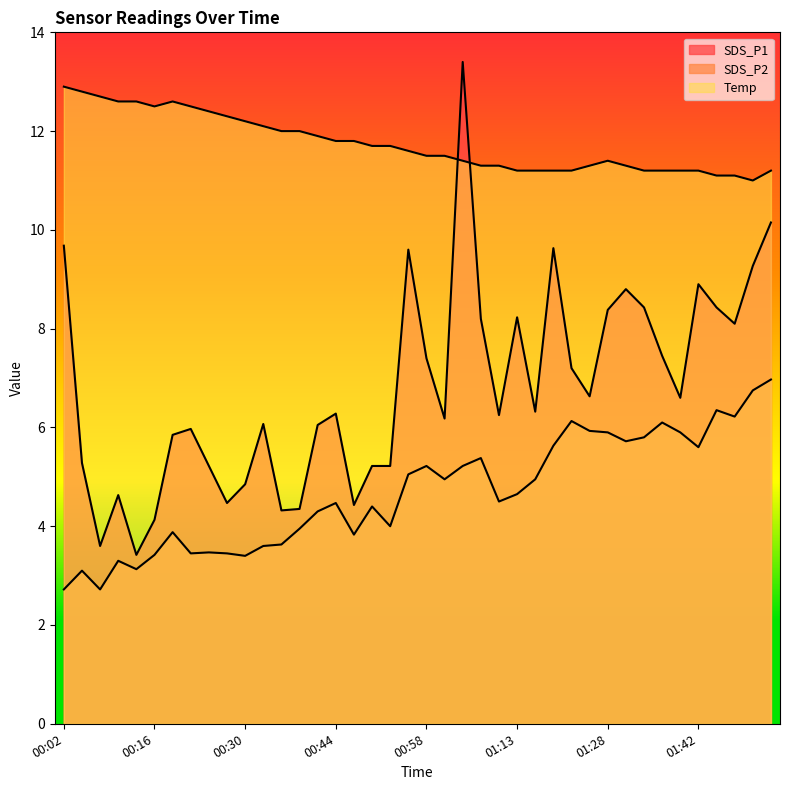

What is the value of the Temp point at the 36th from the left?

11.2